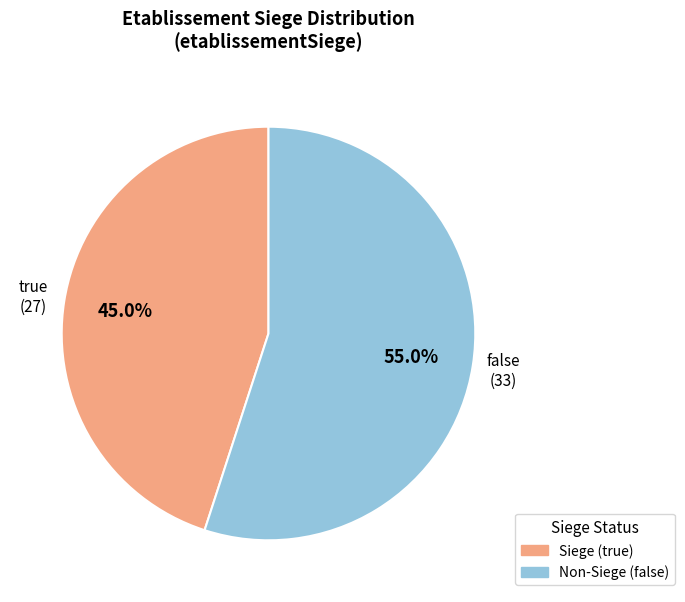

Does any single category account for the majority?

Yes